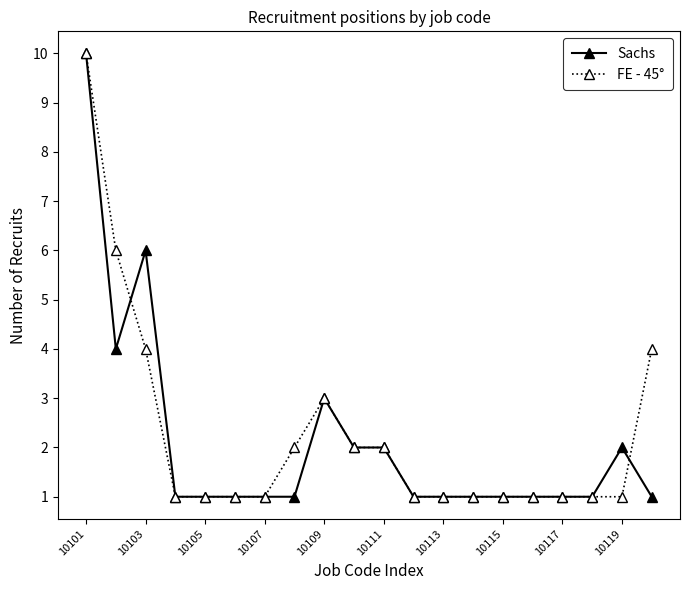

How many FE - 45° values are between 1 and 3?

16